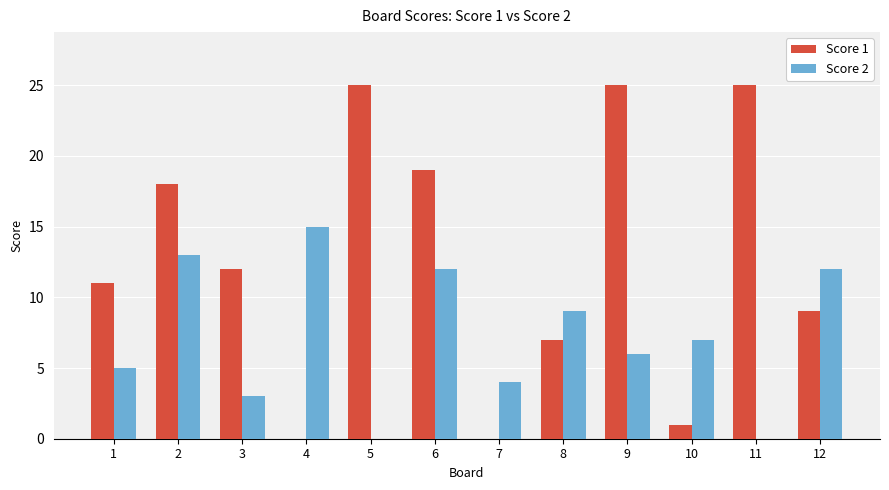

Is the value of Score 1 at 11 greater than the value of Score 2 at 2?

Yes